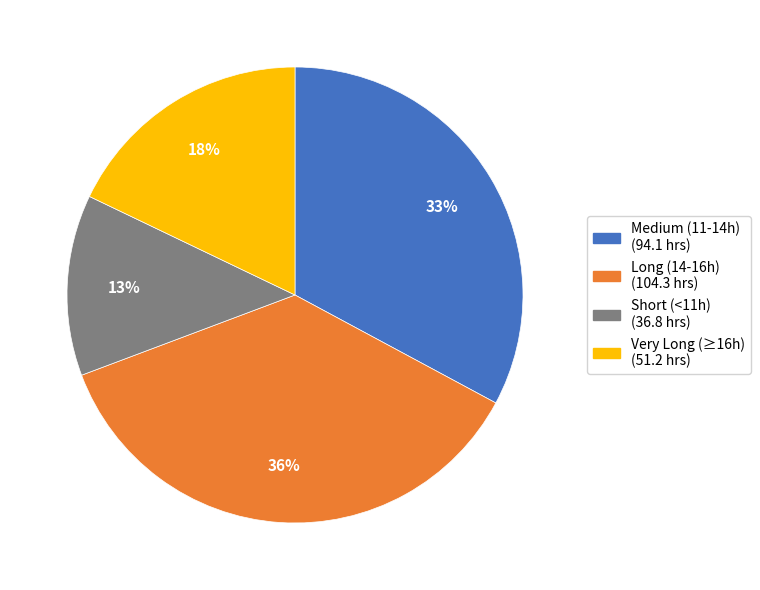

Count the number of slices in the pie.

4